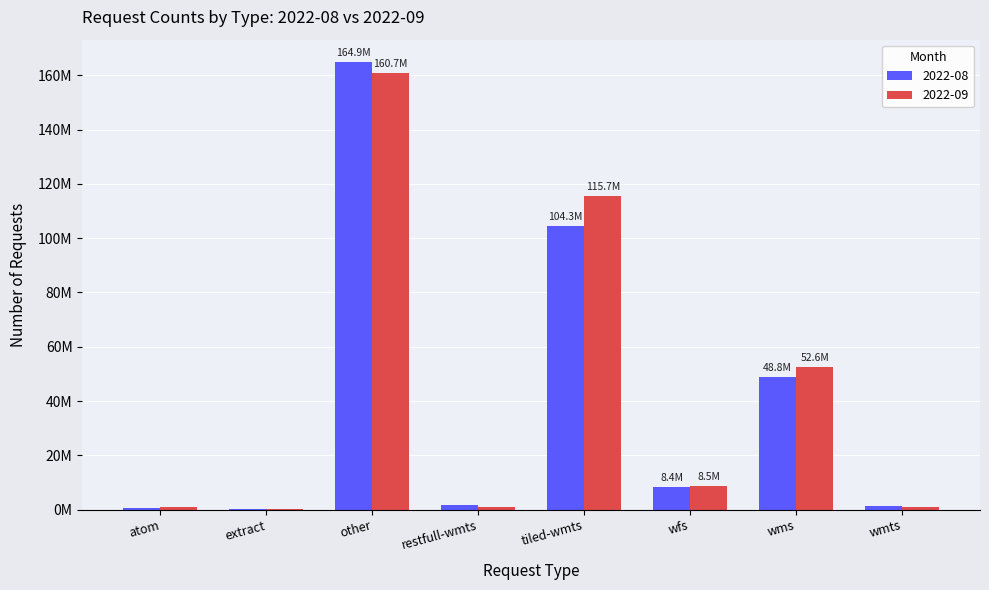

What is the difference between the highest and lowest values at wmts?

235659